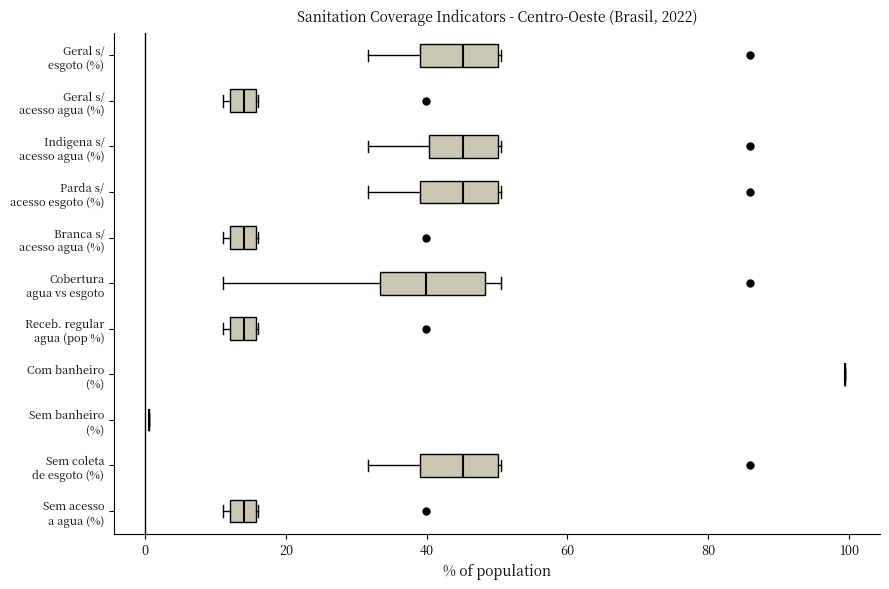

Reading bottom to top, transcribe this box plot: for each box, give where its median line is, the range the box spans, and where its two whiskers end, as read against the x-axis. The values are not printed on the chart, so give them approximately, as read against the axis.

Sem acesso a agua (%): median 14, box 12 to 16, whiskers 12 (just left of the box's left edge) to 16
Sem coleta de esgoto (%): median 46, box 40 to 50, whiskers 32 to 50
Sem banheiro (%): box collapsed to a line at 0, whiskers 0 to 0
Com banheiro (%): box collapsed to a line at 100, whiskers 100 to 100
Receb. regular agua (pop %): median 14, box 12 to 16, whiskers 12 (just left of the box's left edge) to 16
Cobertura agua vs esgoto: median 40, box 34 to 48, whiskers 12 to 50
Branca s/ acesso agua (%): median 14, box 12 to 16, whiskers 12 (just left of the box's left edge) to 16
Parda s/ acesso esgoto (%): median 46, box 40 to 50, whiskers 32 to 50
Indigena s/ acesso agua (%): median 46, box 40 to 50, whiskers 32 to 50
Geral s/ acesso agua (%): median 14, box 12 to 16, whiskers 12 (just left of the box's left edge) to 16
Geral s/ esgoto (%): median 46, box 40 to 50, whiskers 32 to 50